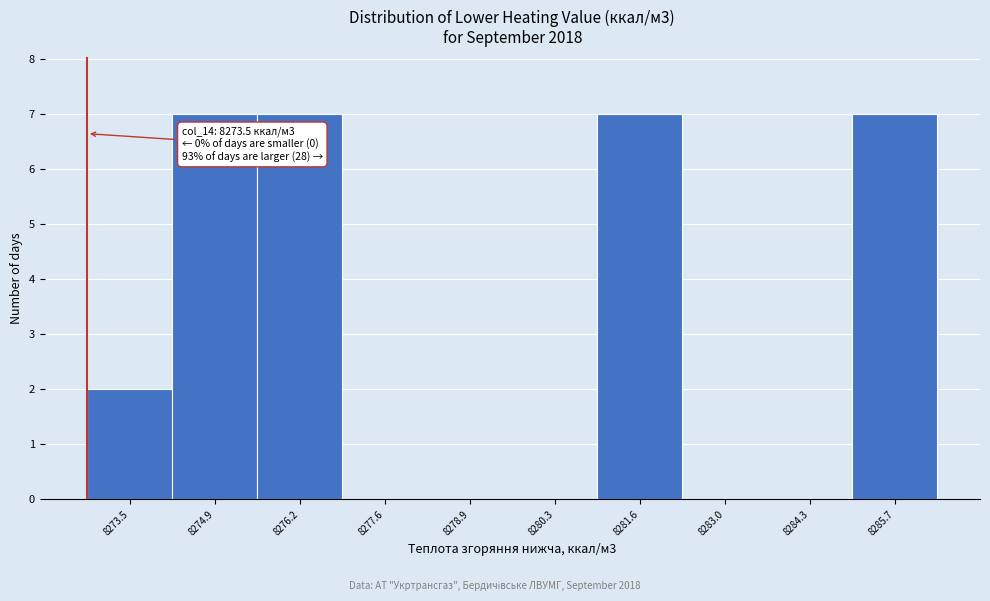

Reading left to right, transcribe all the data shown in this chart.

8273.5=2	8274.9=7	8276.2=7	8277.6=0	8278.9=0	8280.3=0	8281.6=7	8283.0=0	8284.3=0	8285.7=7